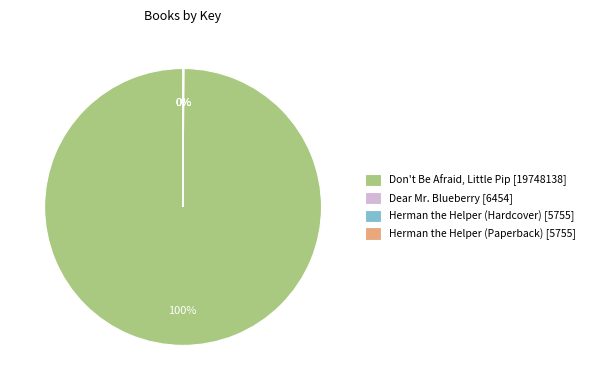

Does Don't Be Afraid, Little Pip account for over 50% of the chart?

Yes